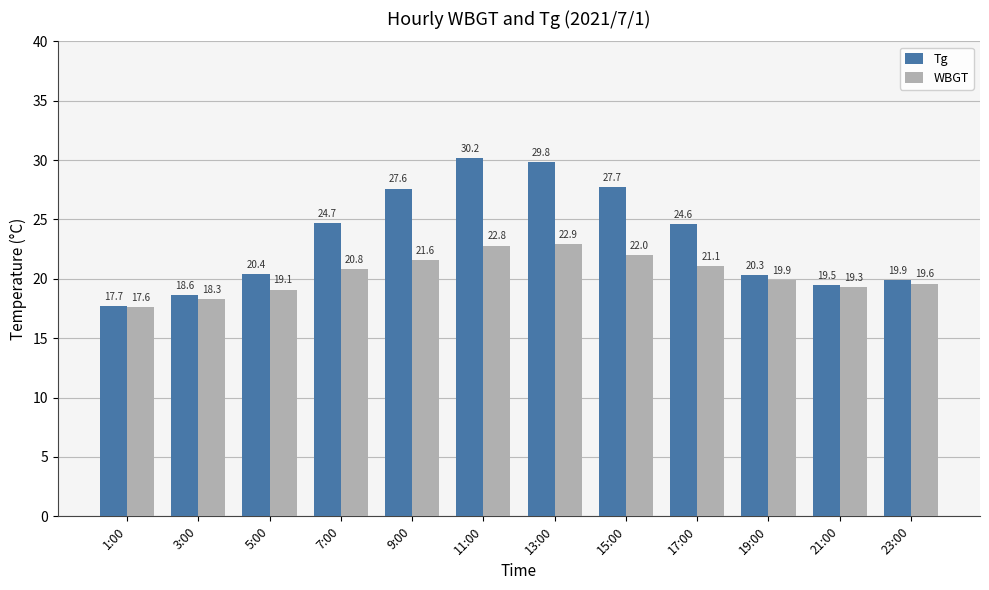

Reading left to right, transcribe all the data shown in this chart.

Tg: 17.7	18.6	20.4	24.7	27.6	30.2	29.8	27.7	24.6	20.3	19.5	19.9
WBGT: 17.6	18.3	19.1	20.8	21.6	22.8	22.9	22.0	21.1	19.9	19.3	19.6